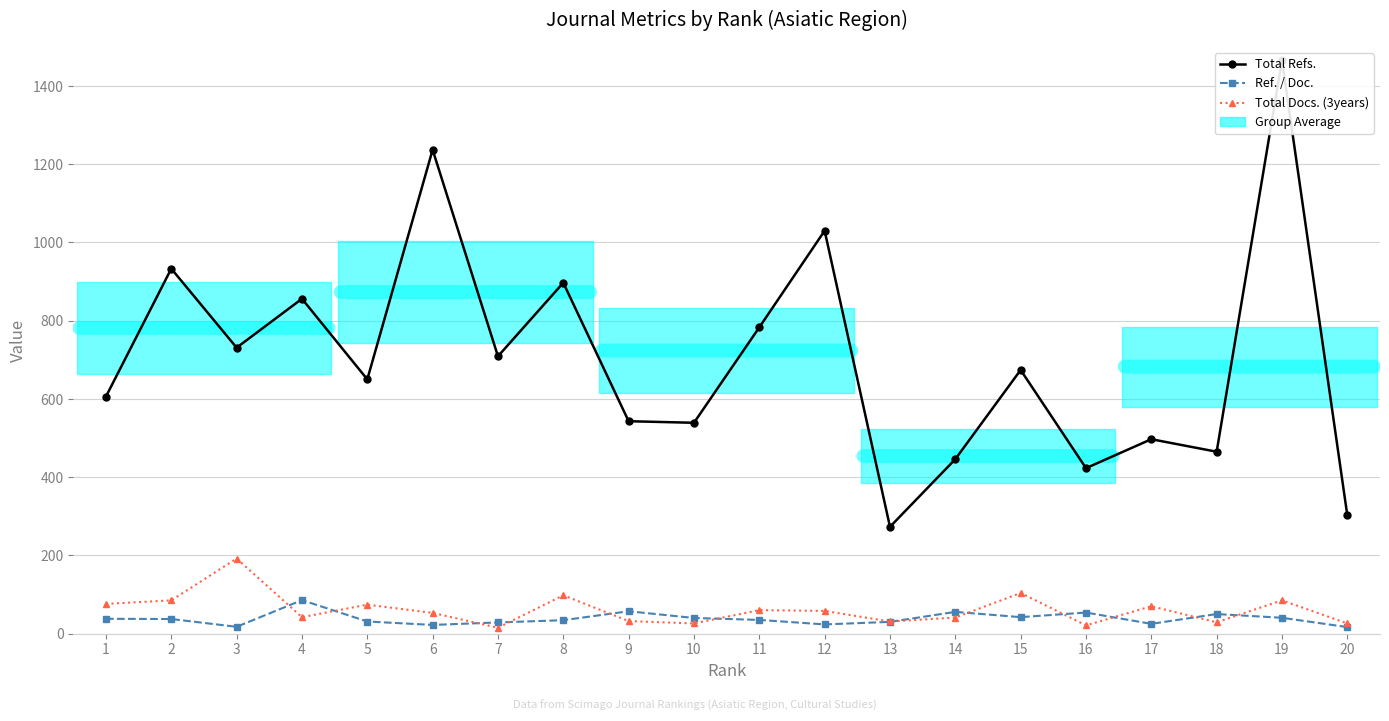

At which category is the sum across all series the highest?

19